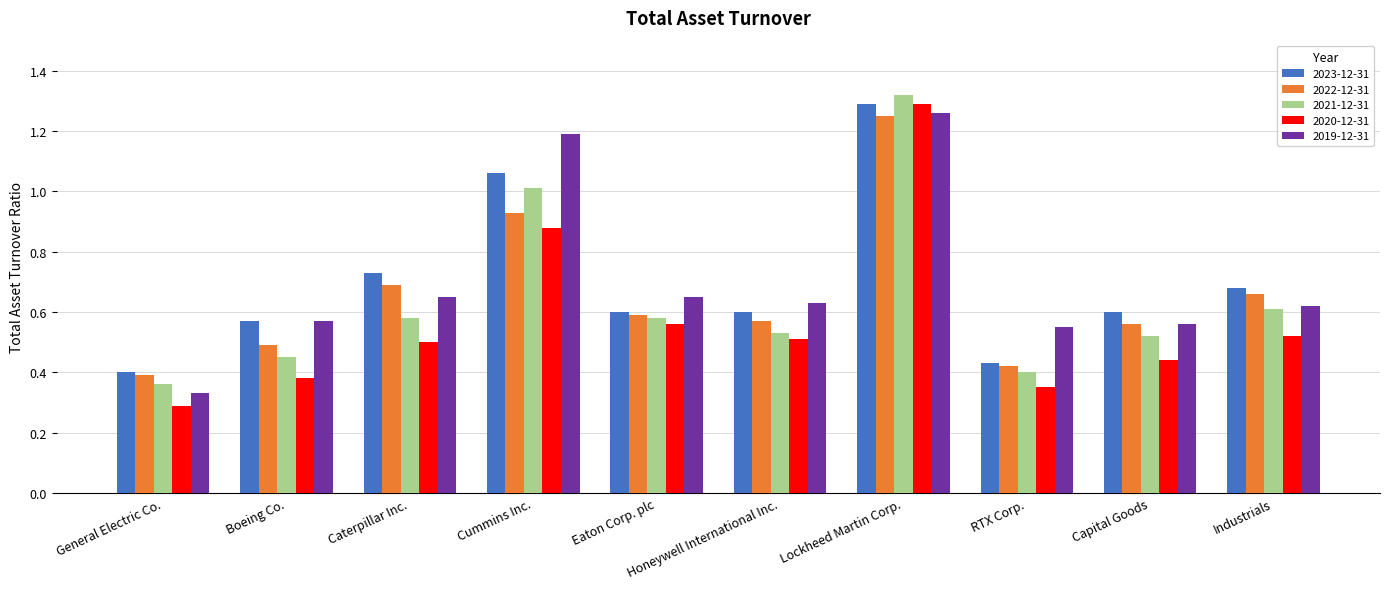

The 2022-12-31 series shows 0.3 at Caterpillar Inc.. True or false?

False